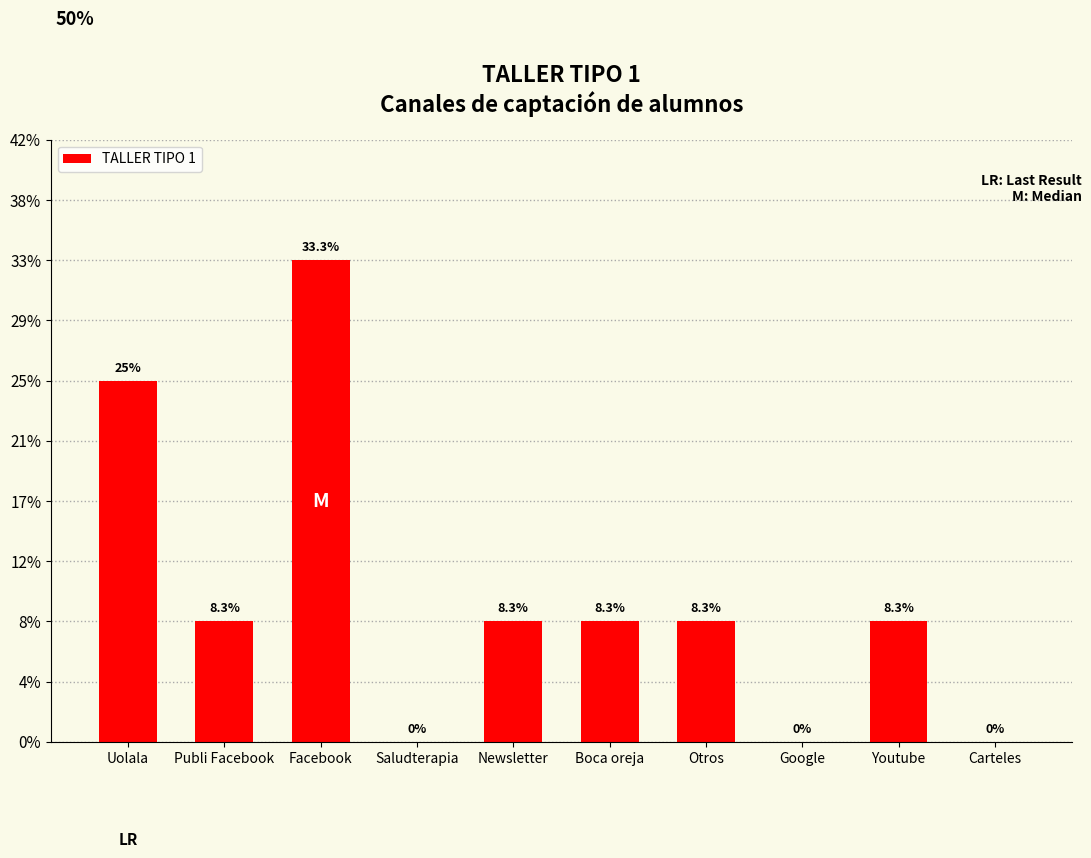

How many data points are above 1?

2